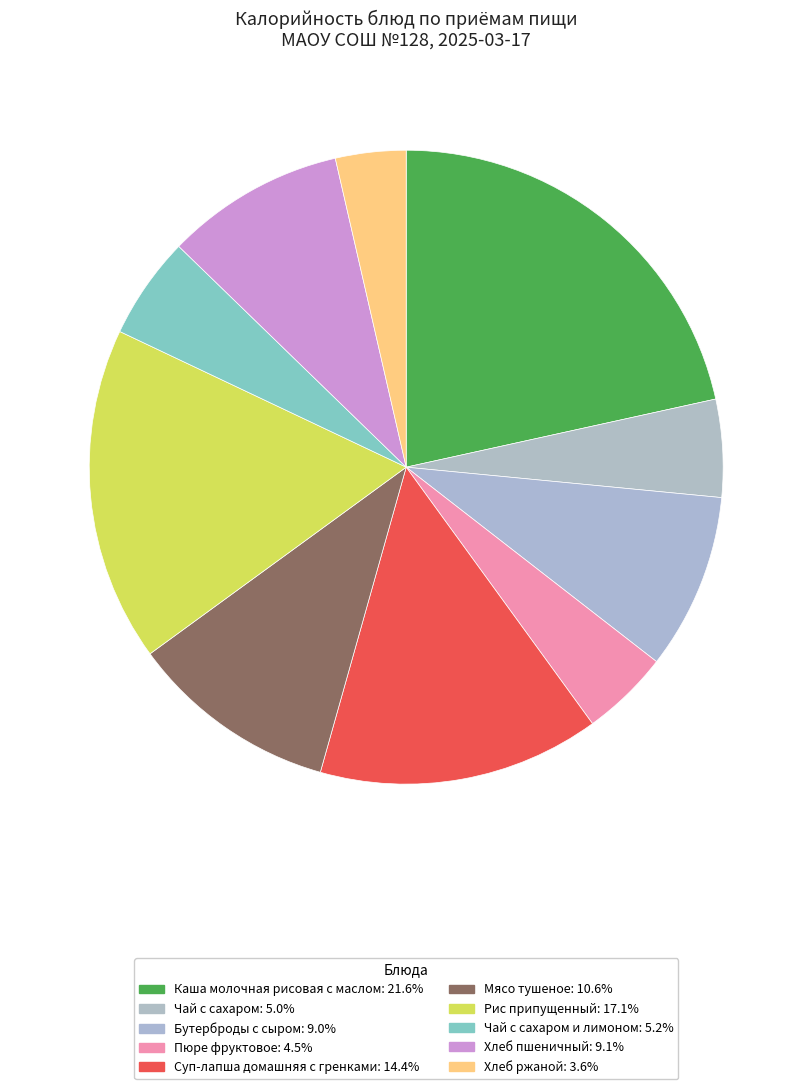

Is there any slice that represents more than half of the pie?

No